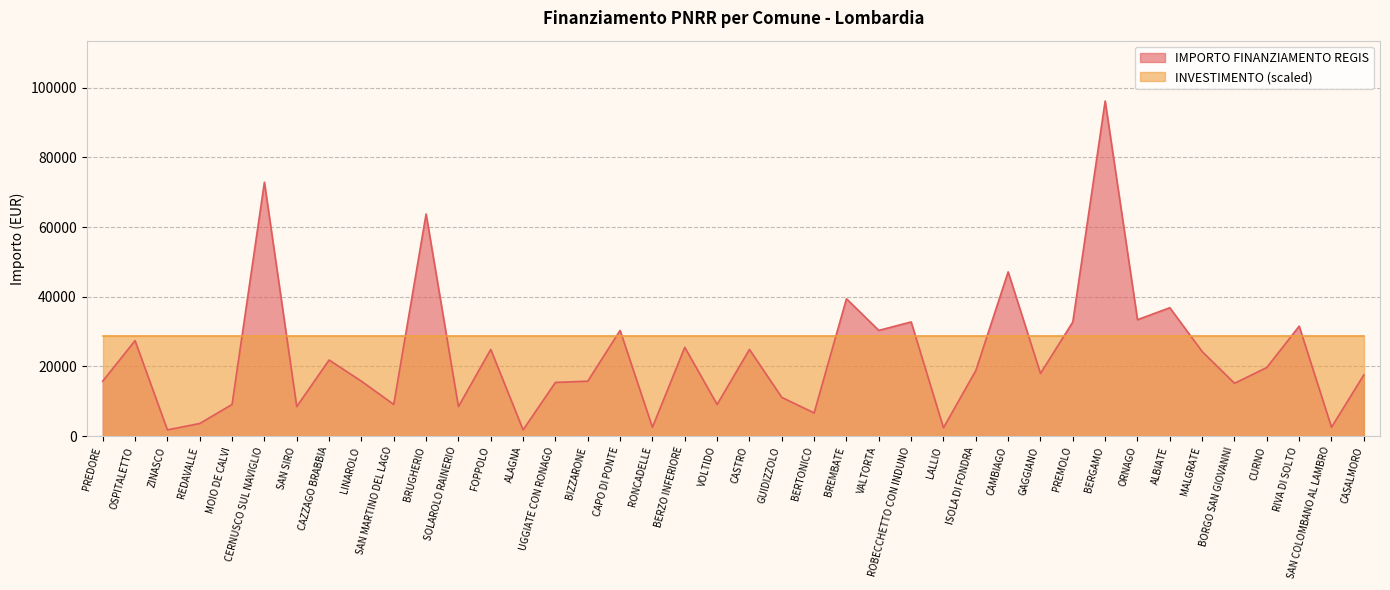

Does the chart have visible grid lines?

Yes